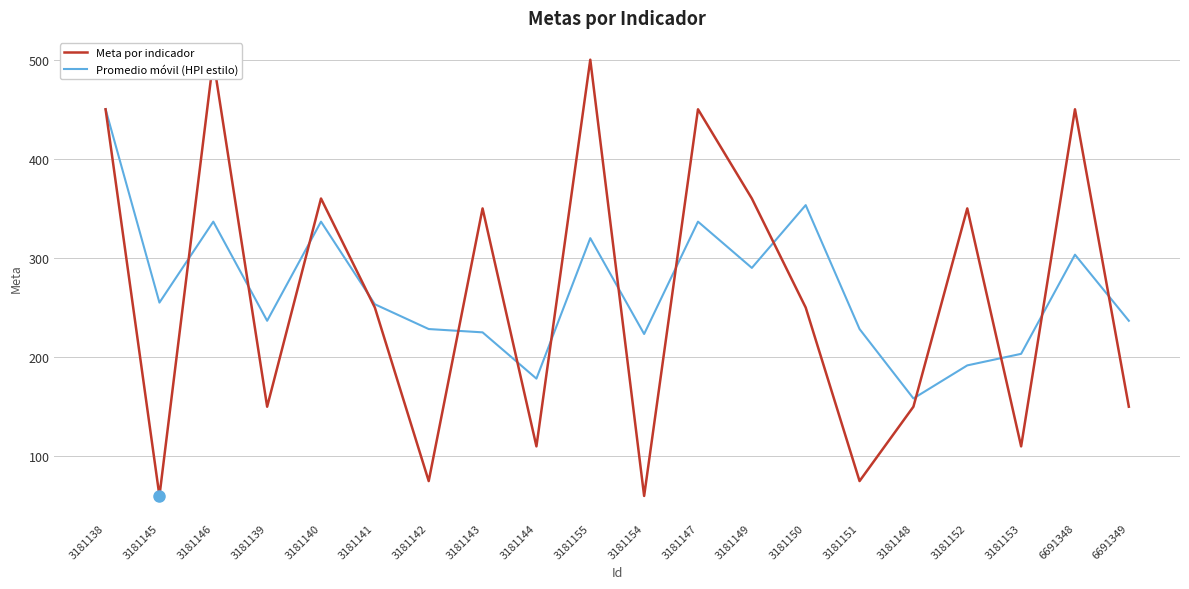

How many values in the Meta por indicador series are below 250?

9